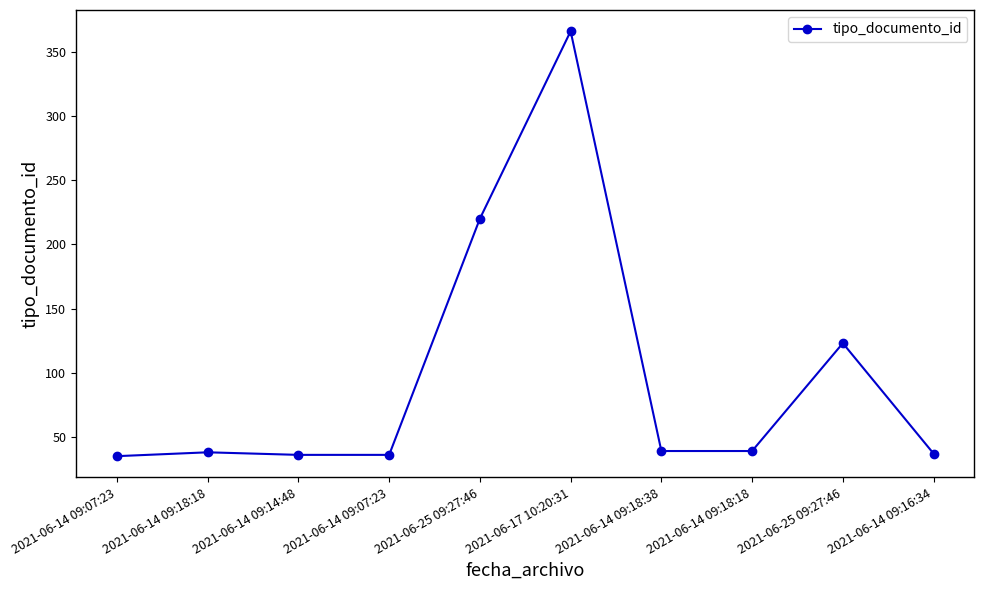

How many values are below 39?

5